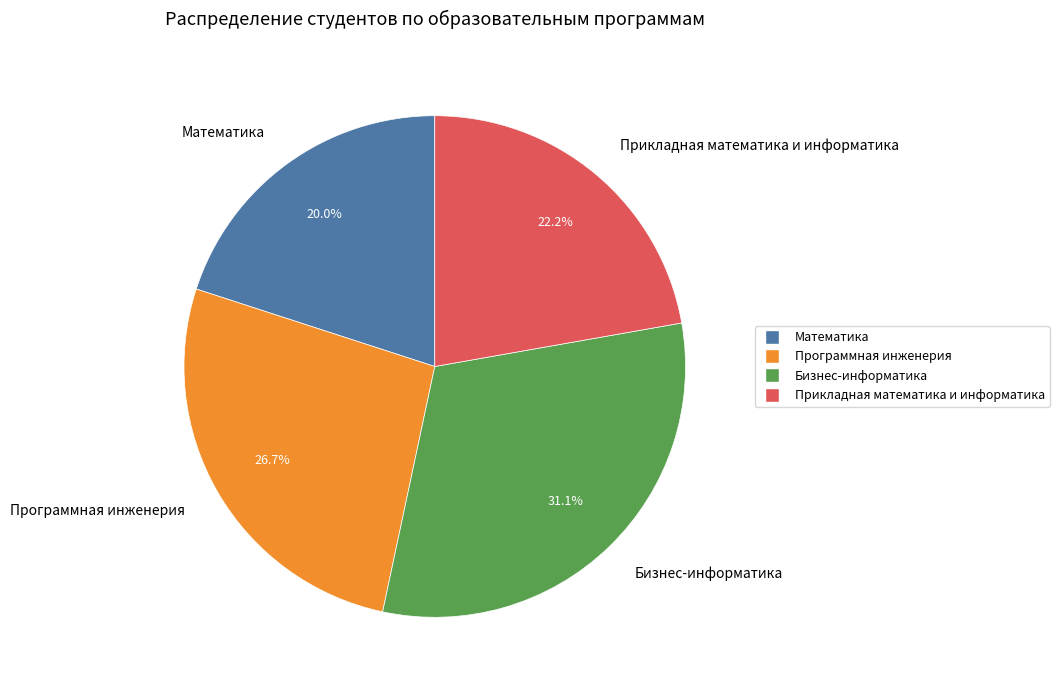

Is the sum of Прикладная математика и информатика and Математика greater than half?

No